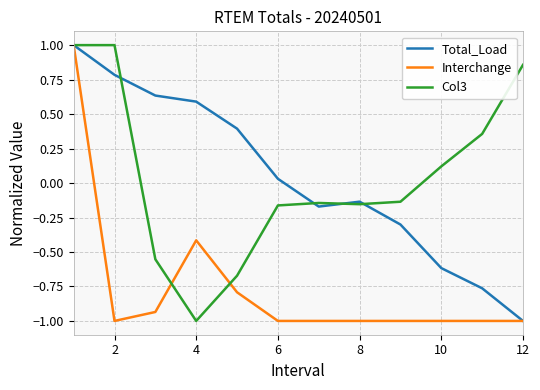

What is the difference between the second highest and second lowest values in the Col3 series?

1.7